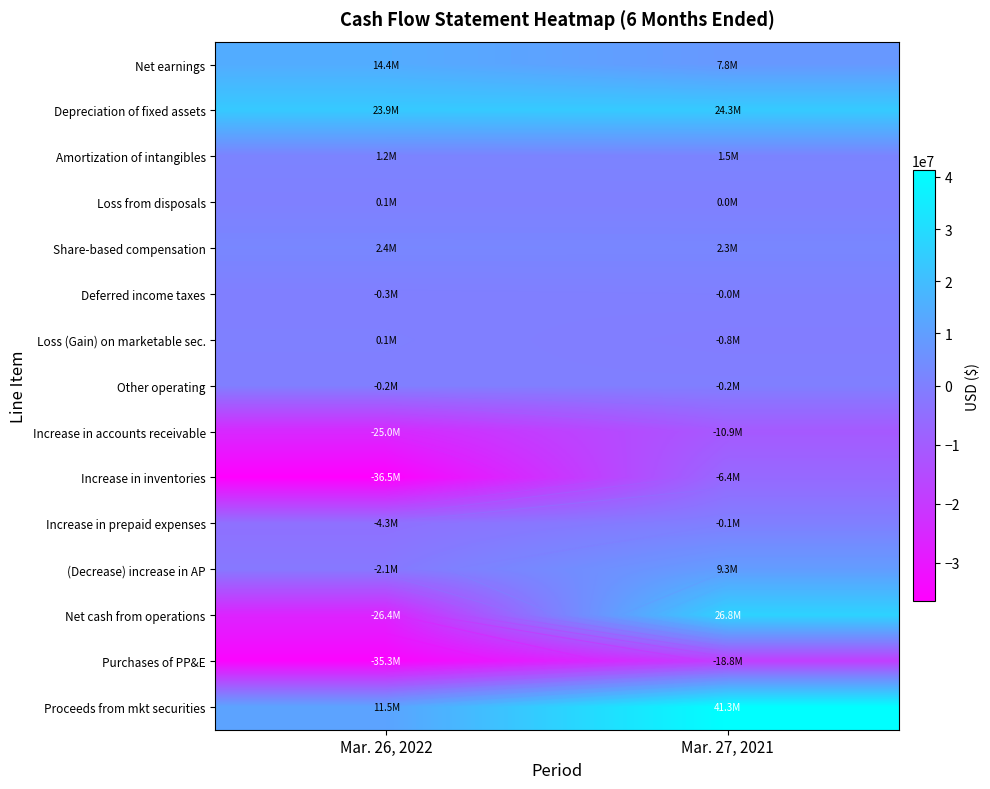

Is it true that Loss (Gain) on marketable sec. equals -768000 at Mar. 27, 2021?

True